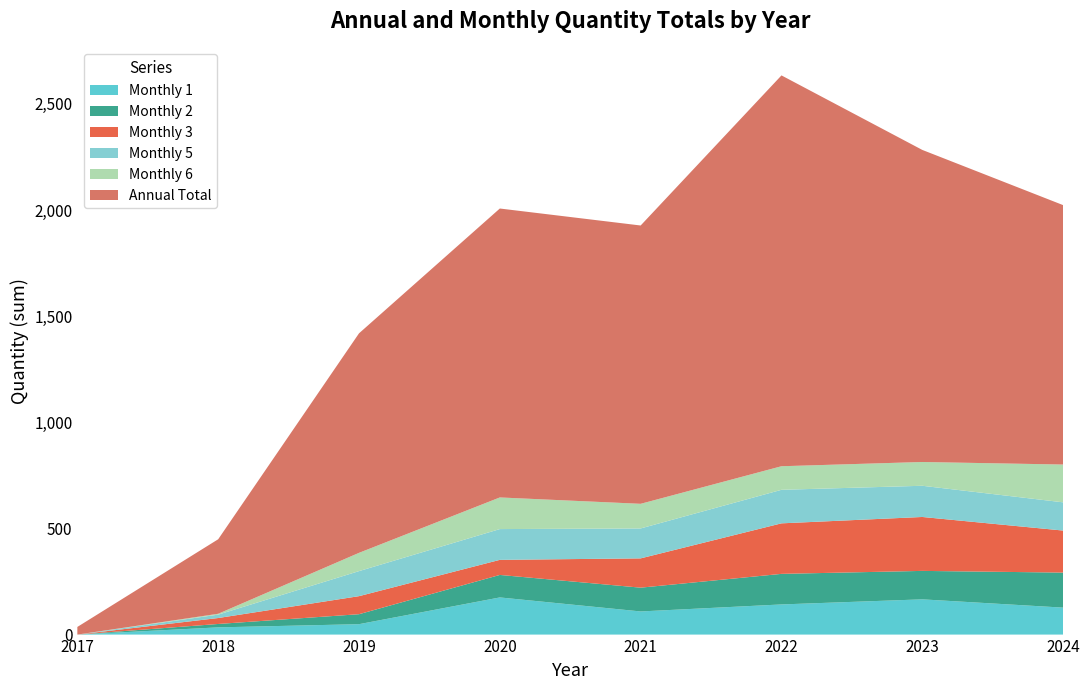

Reading left to right, extract all data points from this chart.

Monthly 1: 2017=0	2018=34	2019=49	2020=175	2021=109	2022=142	2023=166	2024=127
Monthly 2: 2017=0	2018=16	2019=47	2020=106	2021=112	2022=144	2023=134	2024=165
Monthly 3: 2017=0	2018=28	2019=85	2020=71	2021=138	2022=238	2023=254	2024=198
Monthly 5: 2017=0	2018=16	2019=118	2020=145	2021=141	2022=158	2023=147	2024=133
Monthly 6: 2017=0	2018=4	2019=86	2020=149	2021=116	2022=111	2023=112	2024=178
Annual Total: 2017=36	2018=351	2019=1034	2020=1361	2021=1311	2022=1841	2023=1470	2024=1222